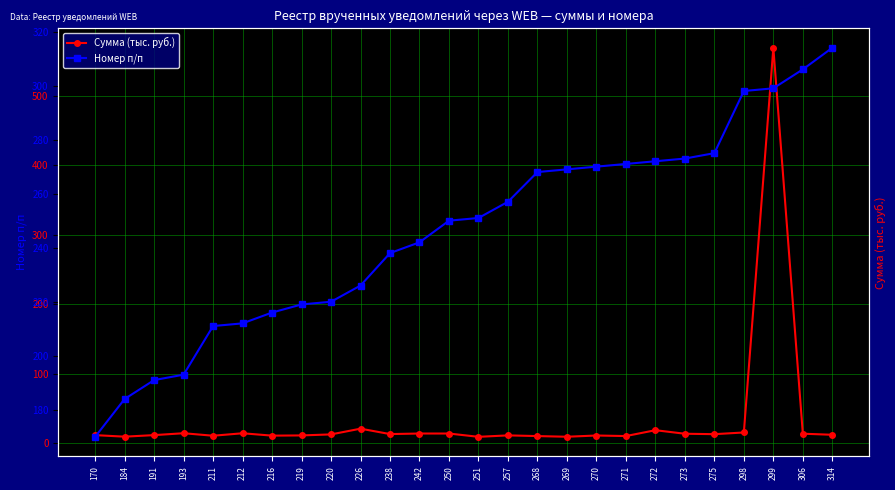

Between which two adjacent categories do Сумма (тыс. руб.) and Номер п/п first intersect?

298 and 299